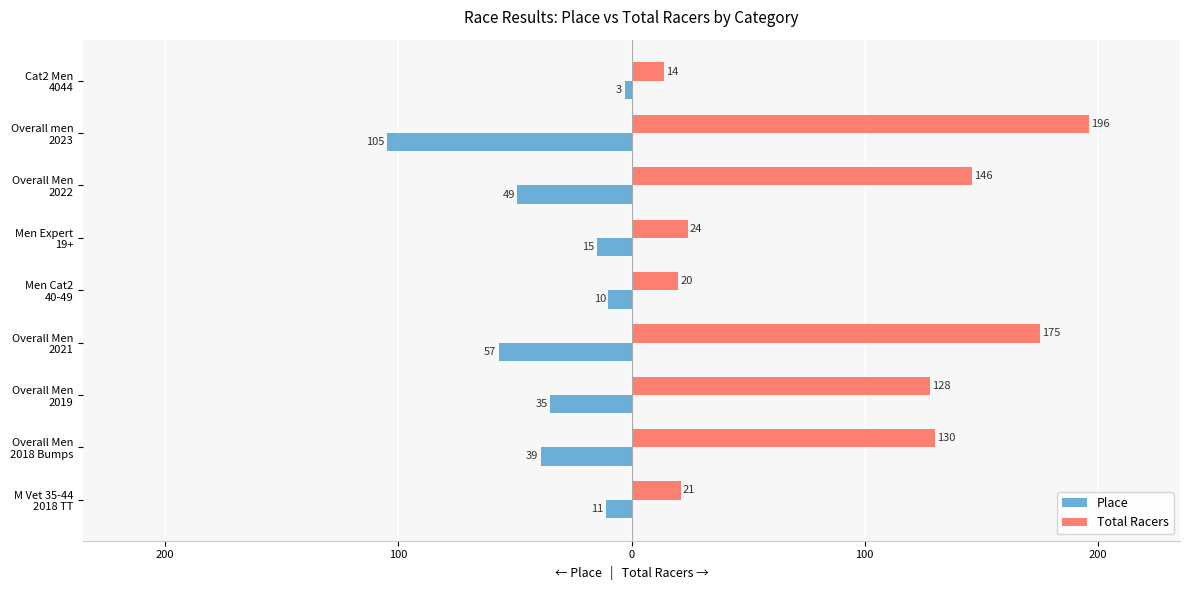

What are all the series names shown in the legend?

Place, Total Racers